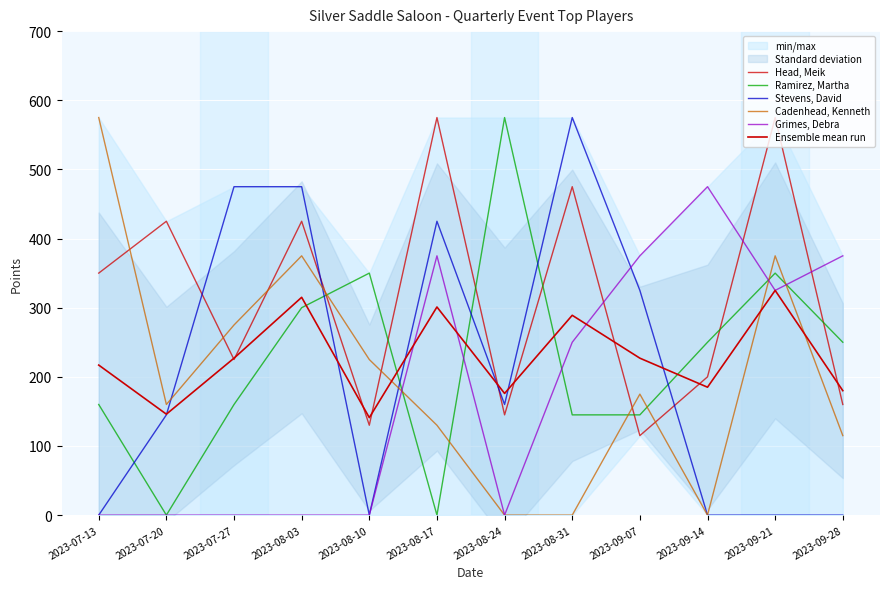

Where is the first local minimum for Ensemble mean run?

2023-07-20